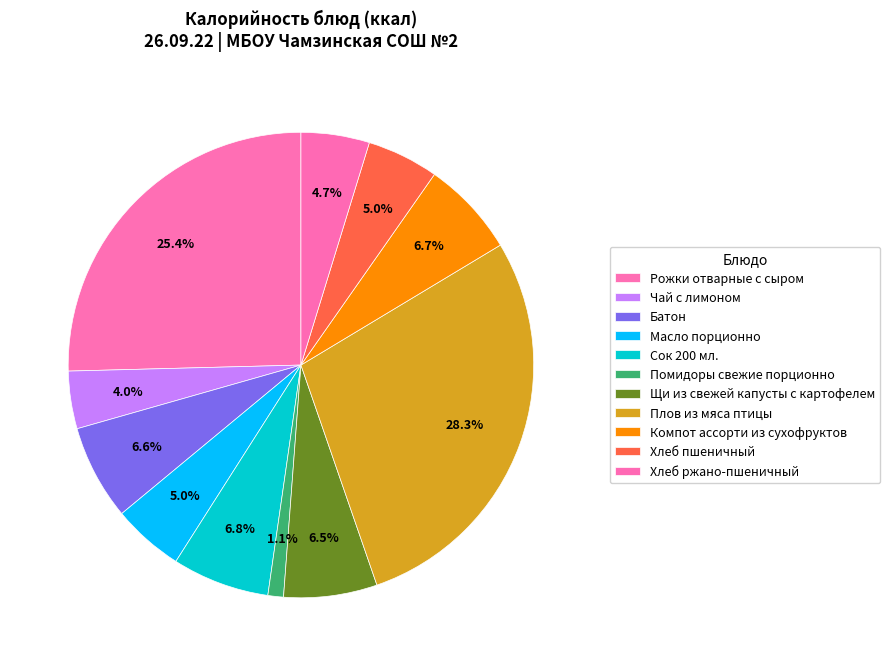

How many segments does this pie chart have?

11